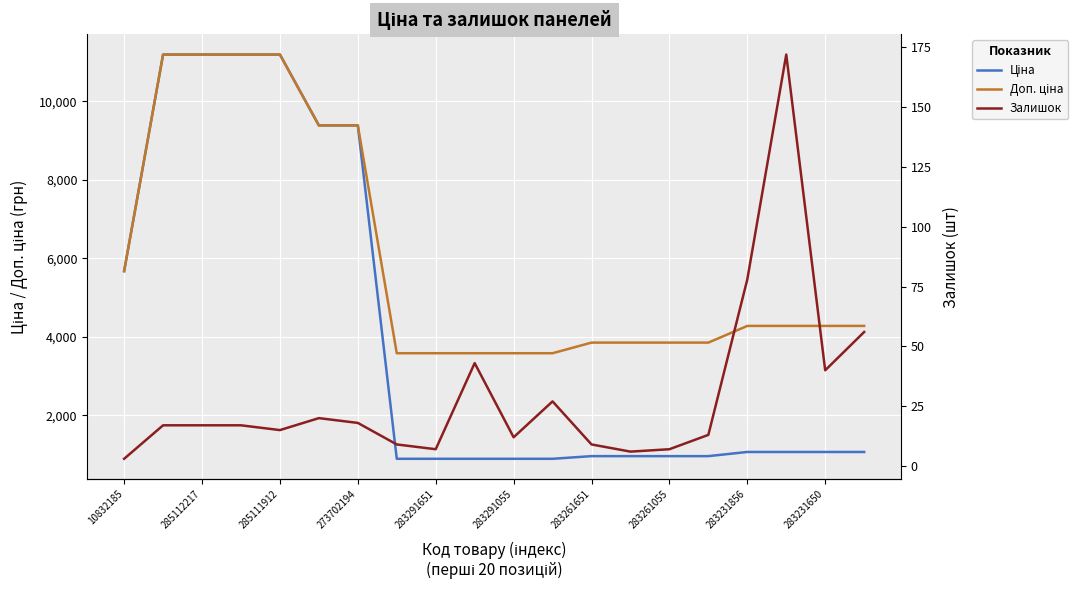

What is the approximate value of Залишок at 285112217?

17.0